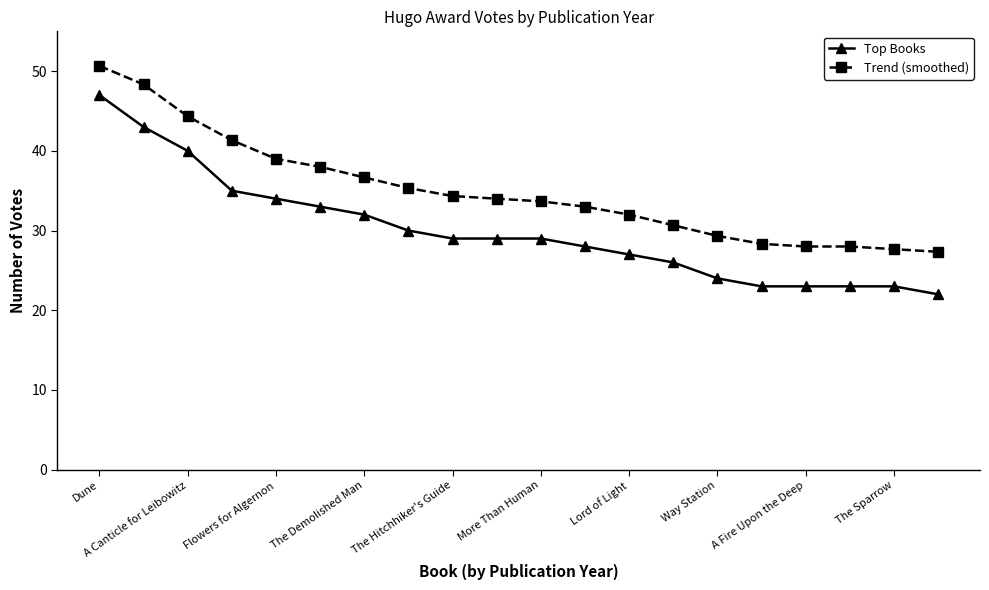

What is the lowest value of the Trend (smoothed) series?

27.3